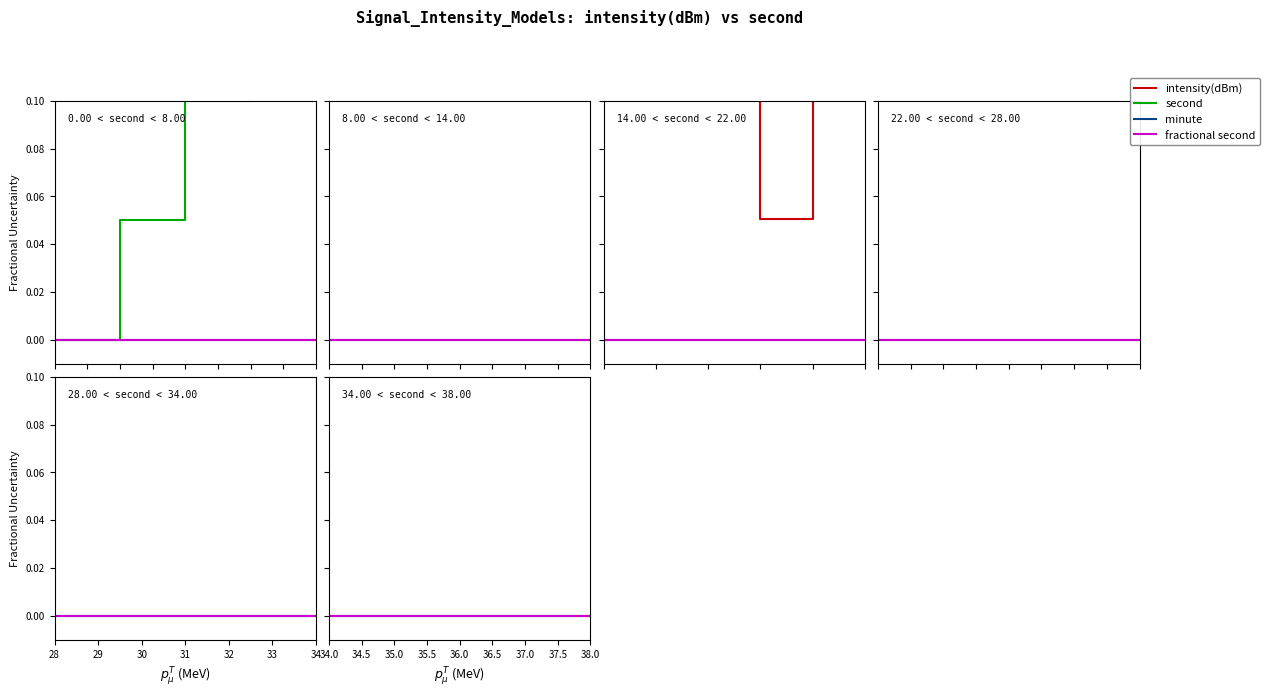

The minute series shows 0.0 at 34.0. True or false?

True